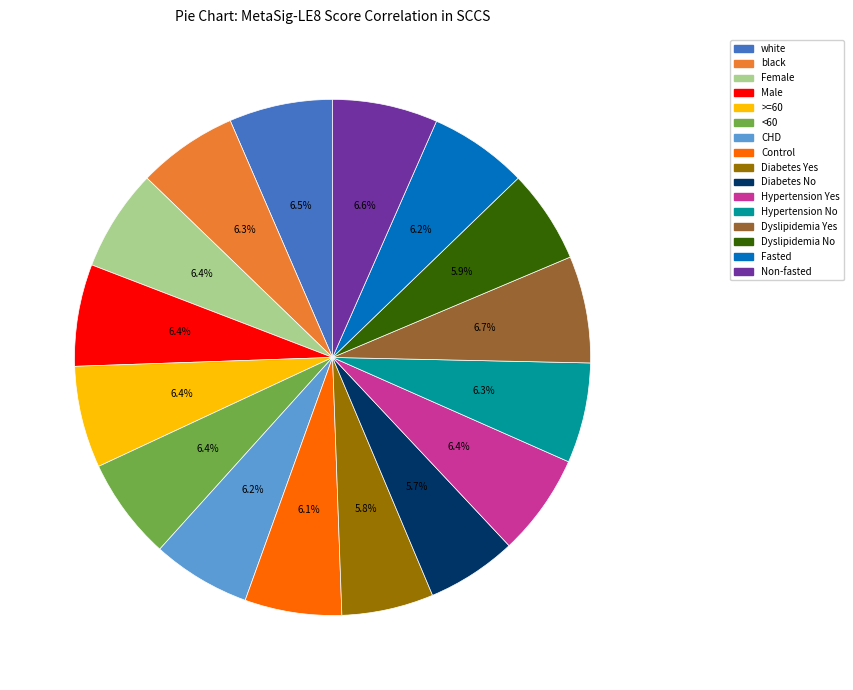

To the nearest percent, what is the average slice percentage?

6%